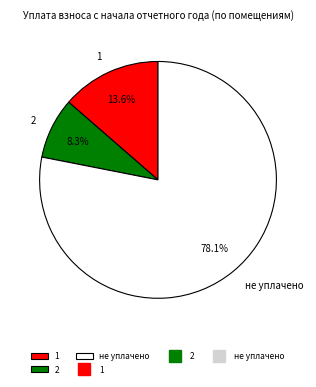

Which category has the biggest portion of the pie?

не уплачено